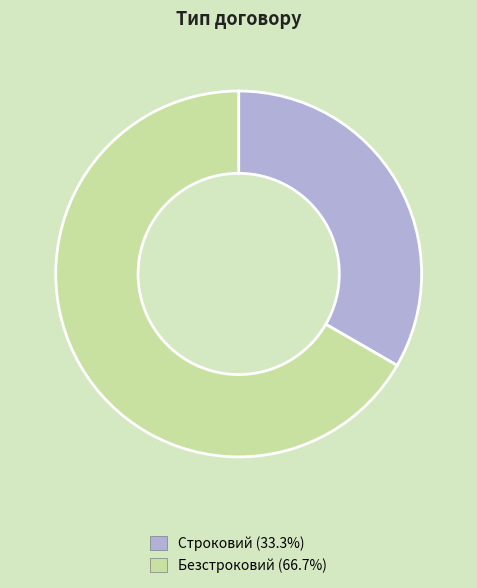

Which has a higher value, Безстроковий or Строковий?

Безстроковий